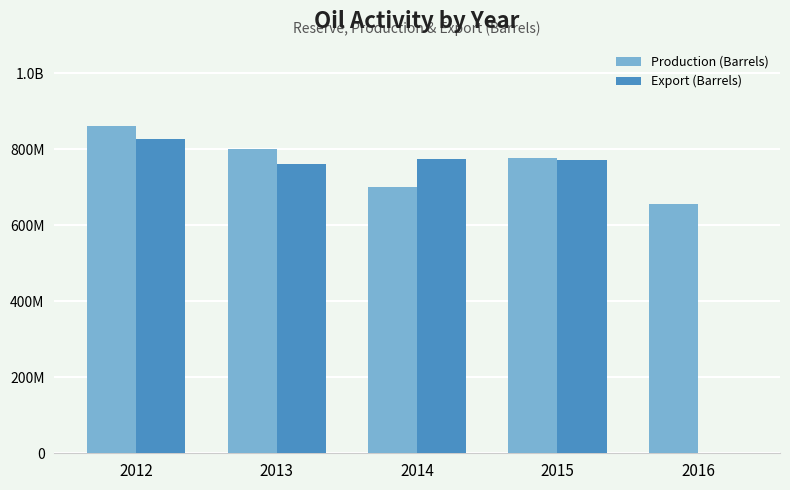

What is the value of the Export (Barrels) bar at the 4th from the left?

771444960